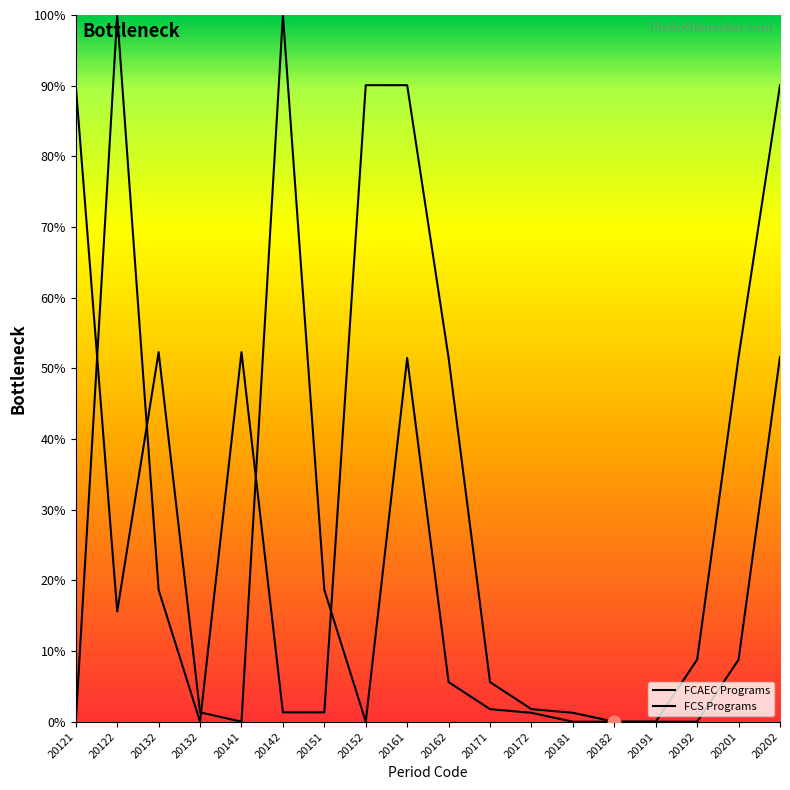

Which series contains the lowest Y value?

FCAEC Programs